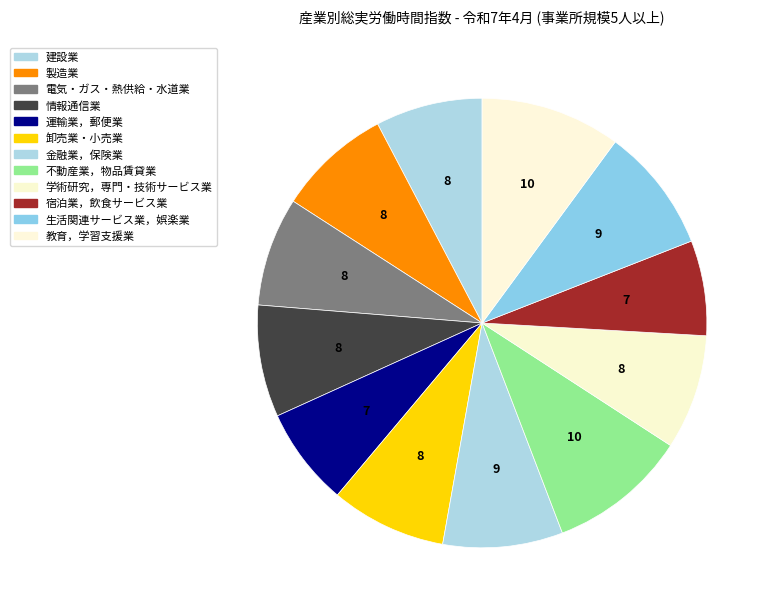

Rank the categories by value from highest to lowest.

教育，学習支援業, 不動産業，物品賃貸業, 生活関連サービス業，娯楽業, 金融業，保険業, 卸売業・小売業, 学術研究，専門・技術サービス業, 製造業, 情報通信業, 電気・ガス・熱供給・水道業, 建設業, 運輸業，郵便業, 宿泊業，飲食サービス業